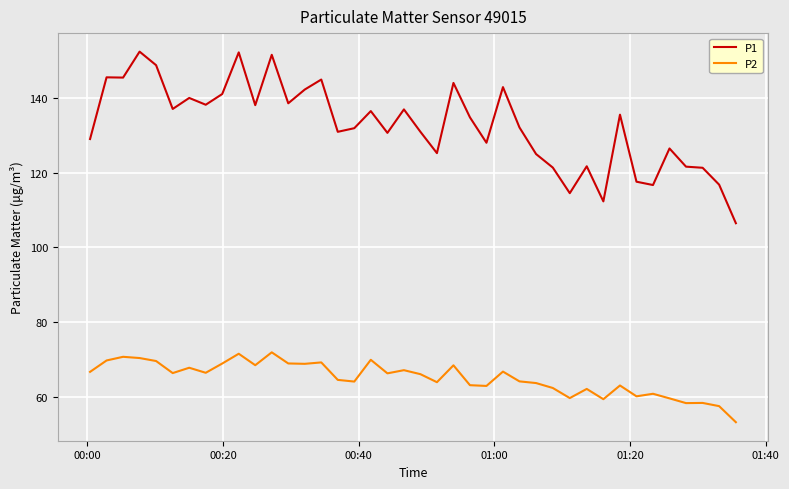

Which series has the largest range (max minus min)?

P1